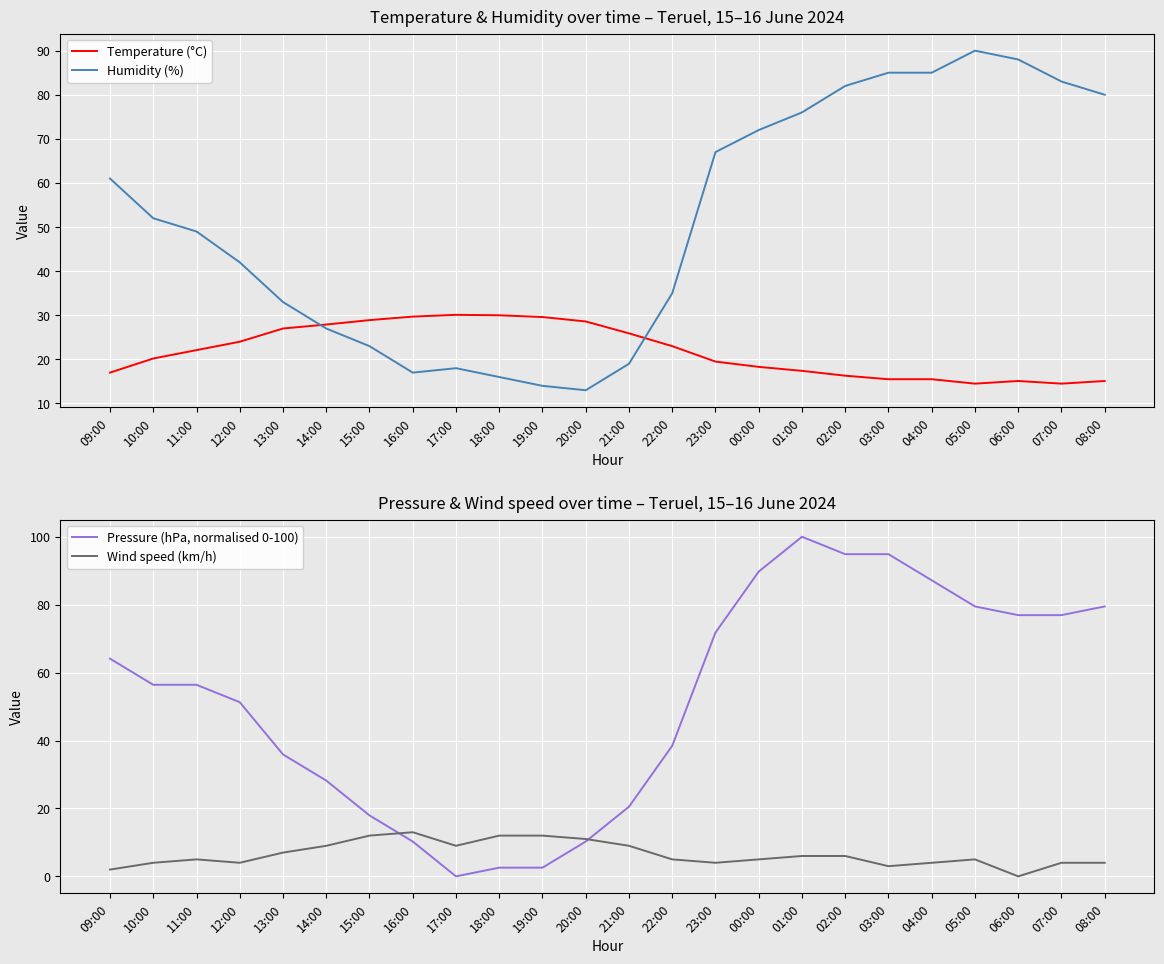

What is the sum of all Wind speed (km/h) values?

155.0